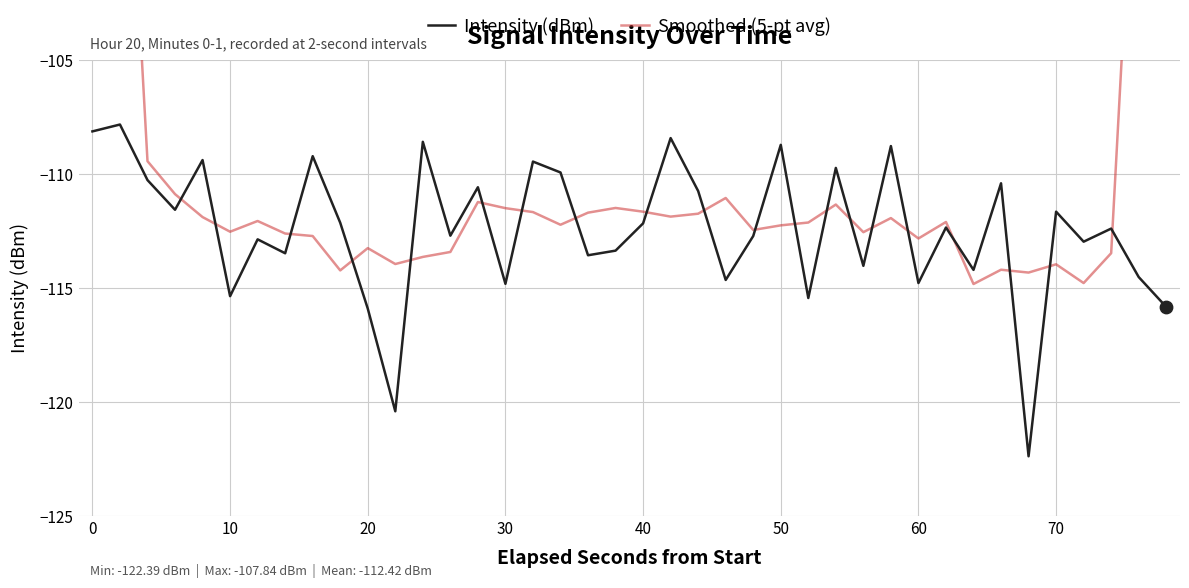

What is the lowest value of the Intensity (dBm) series?

-122.4